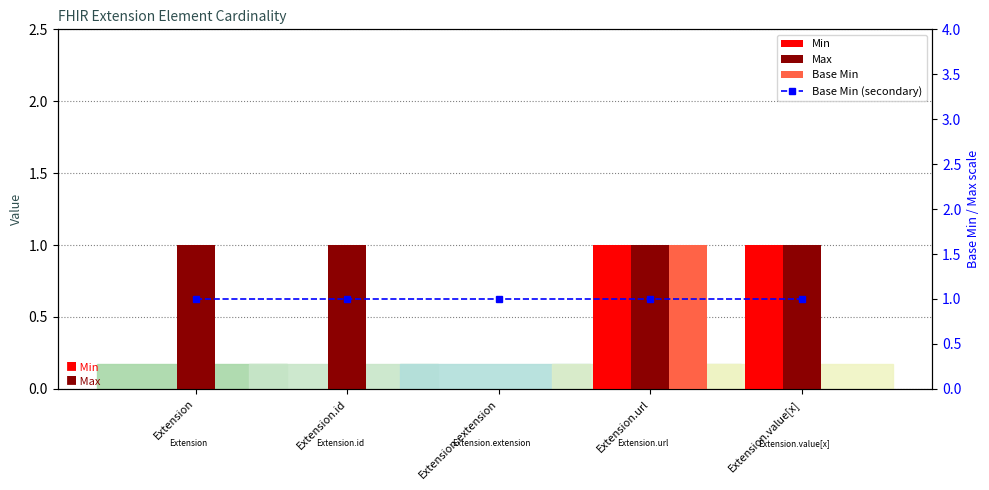

How many data points in Max are less than 1?

1